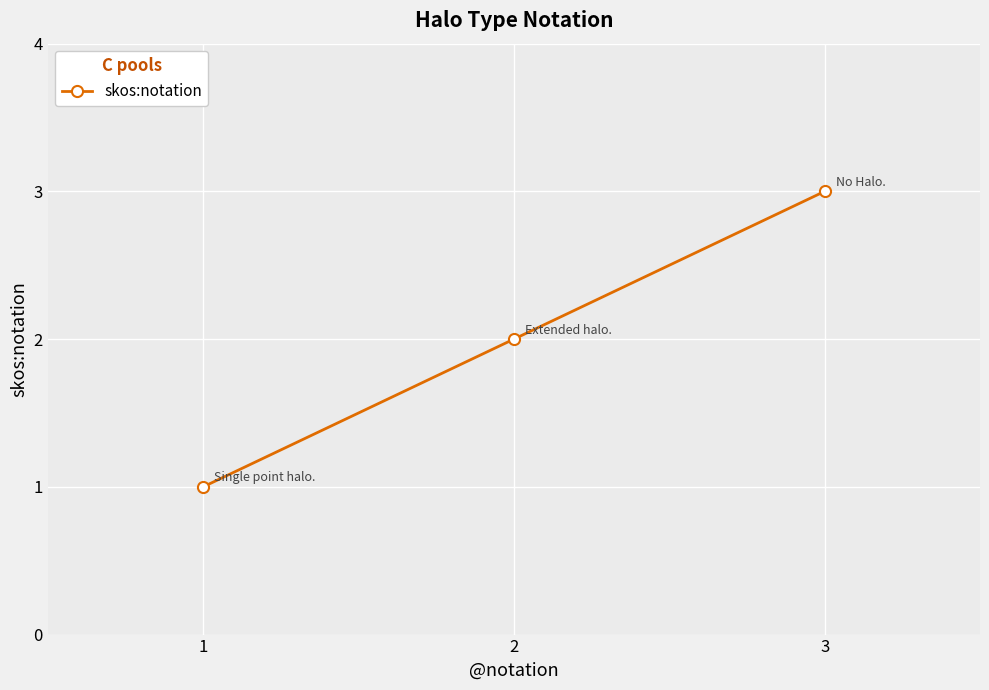

What is the change in value from 1 to 2?

+1